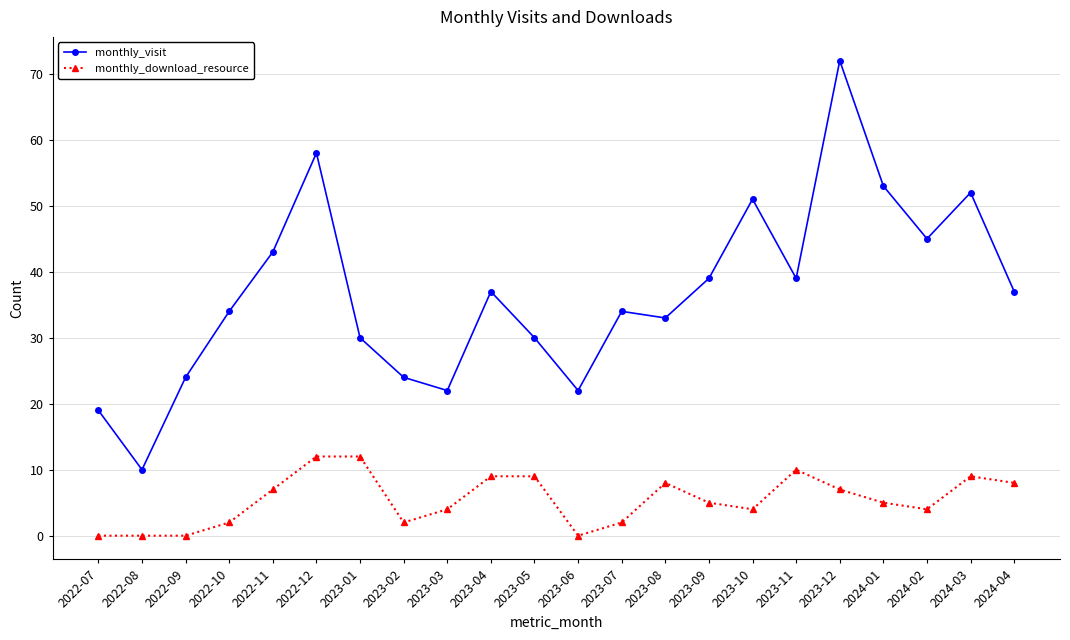

What is the label of the 21st point from the left?

2024-03